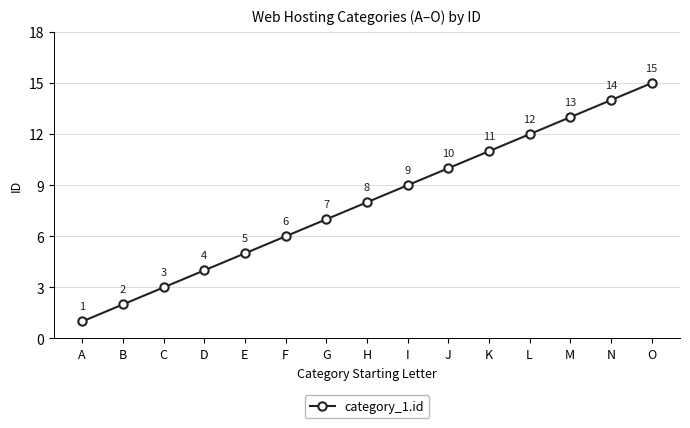

What is the ratio of the value at E to the value at I?

0.6